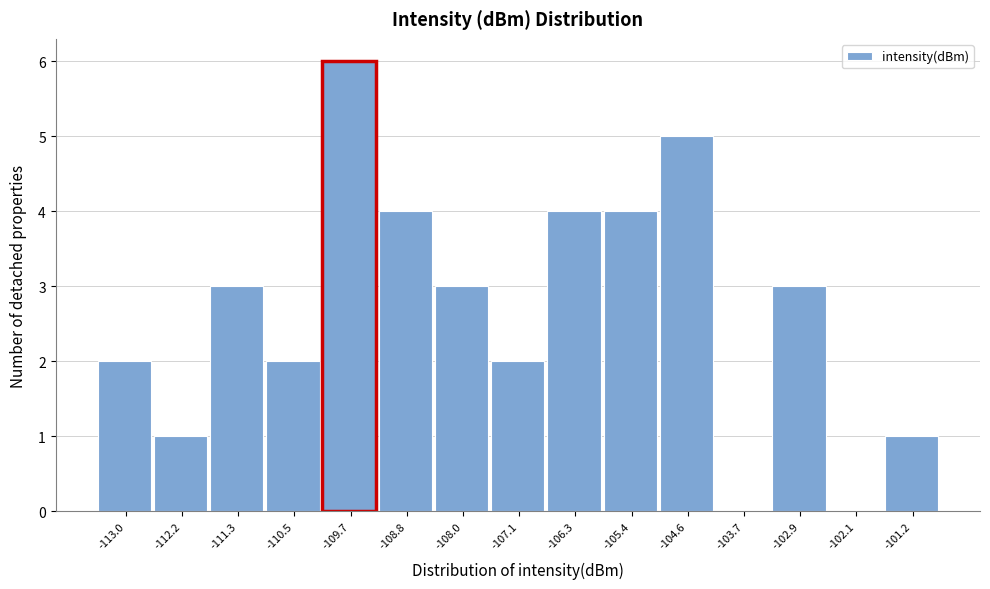

Reading right to left, list all the values displayed in this chart.

-101.2=1	-102.1=0	-102.9=3	-103.7=0	-104.6=5	-105.4=4	-106.3=4	-107.1=2	-108.0=3	-108.8=4	-109.7=6	-110.5=2	-111.3=3	-112.2=1	-113.0=2